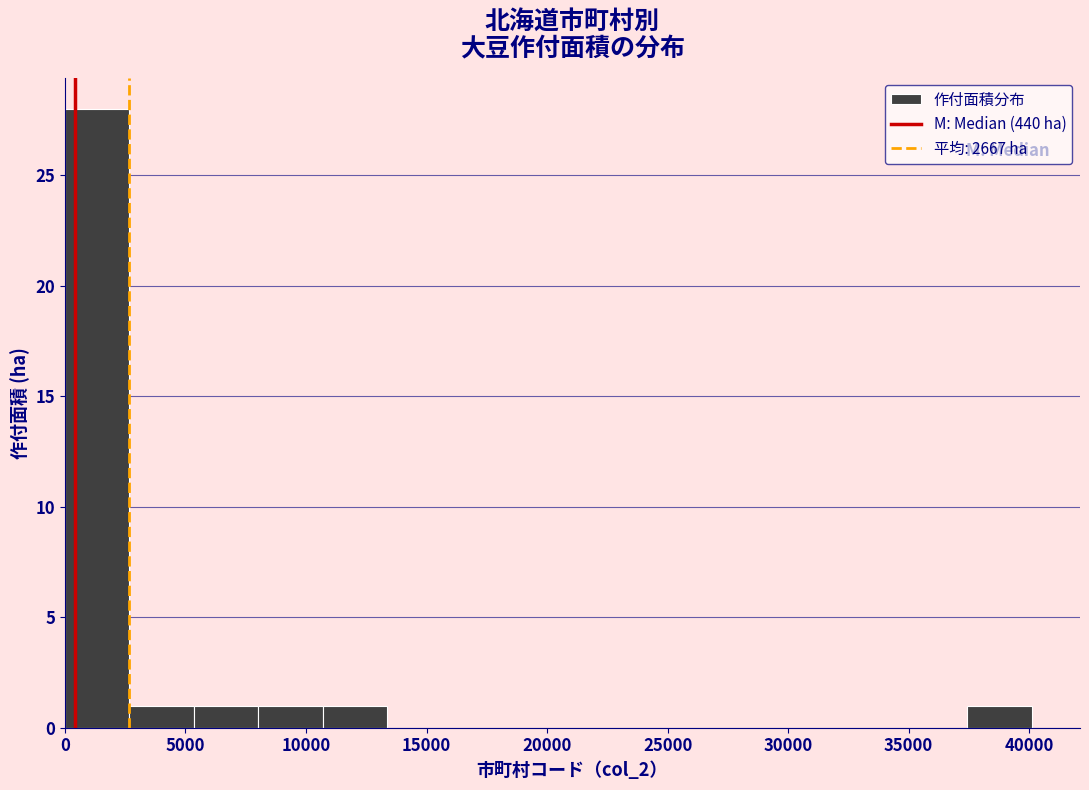

How tall is the bar that spans 2500 to 5500 on the x-axis? Neither the bar edges nor the heights are printed on the chart, so give them approximately, as read against the axes.

1